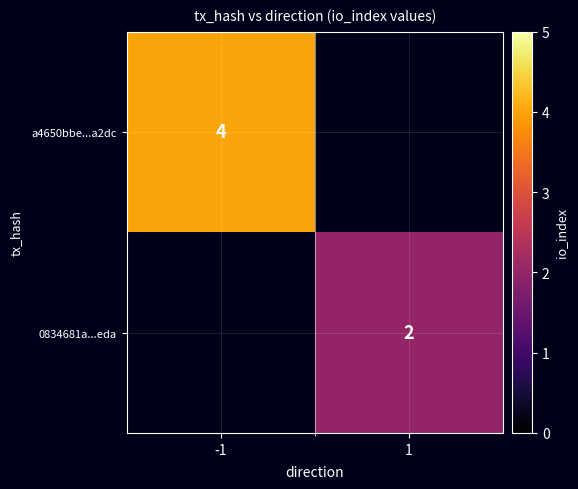

The 0834681a...eda series shows 3 at 1. True or false?

False